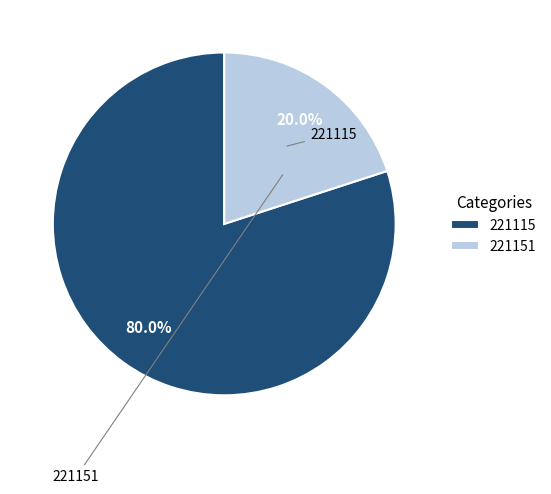

To the nearest percent, what percentage of the pie is 221115?

80%